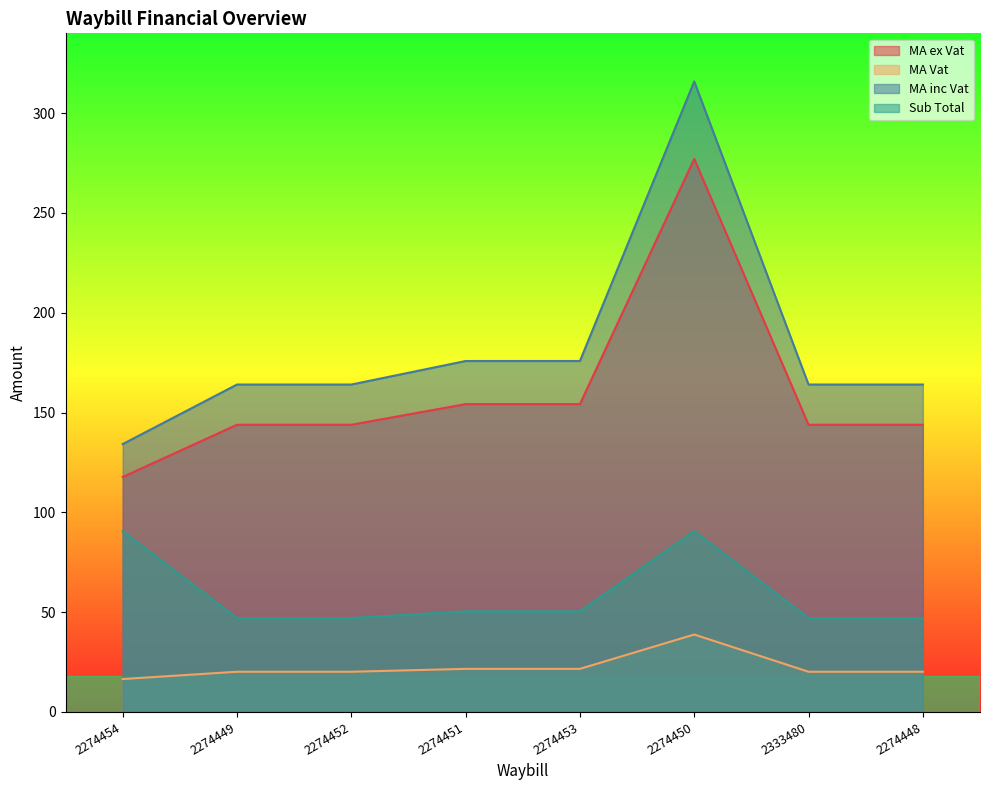

Where is the first local maximum for MA inc Vat?

2274450